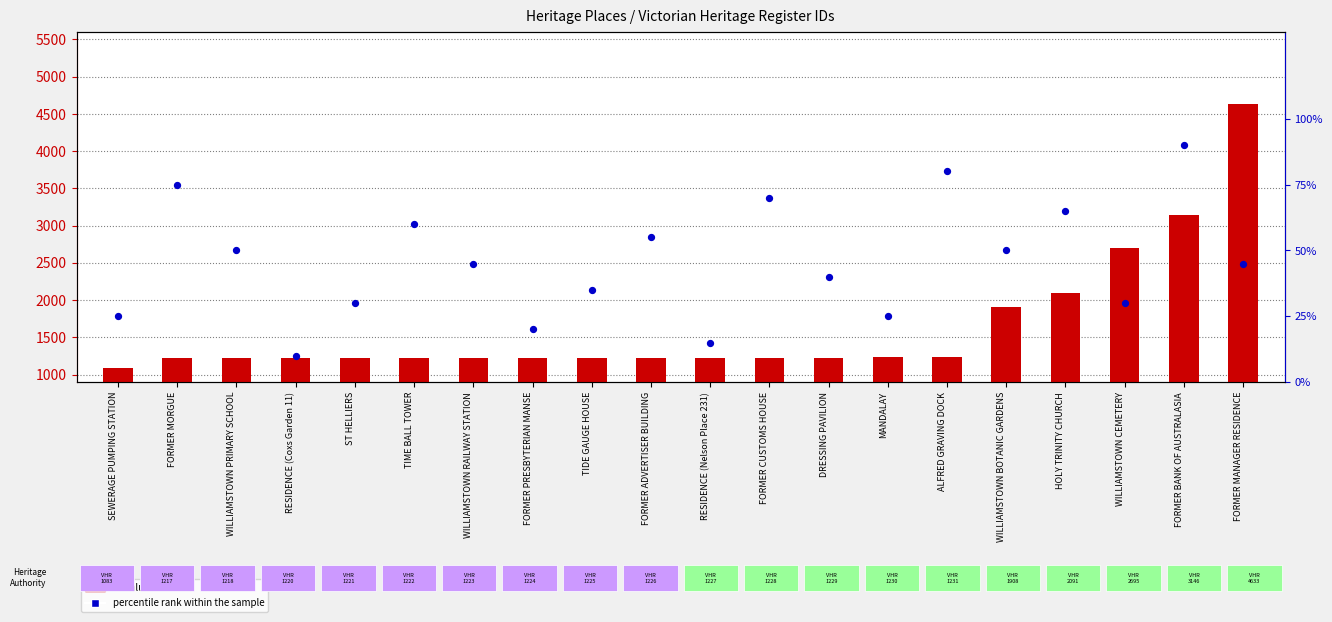

Which series contains the lowest Y value?

percentile rank within the sample